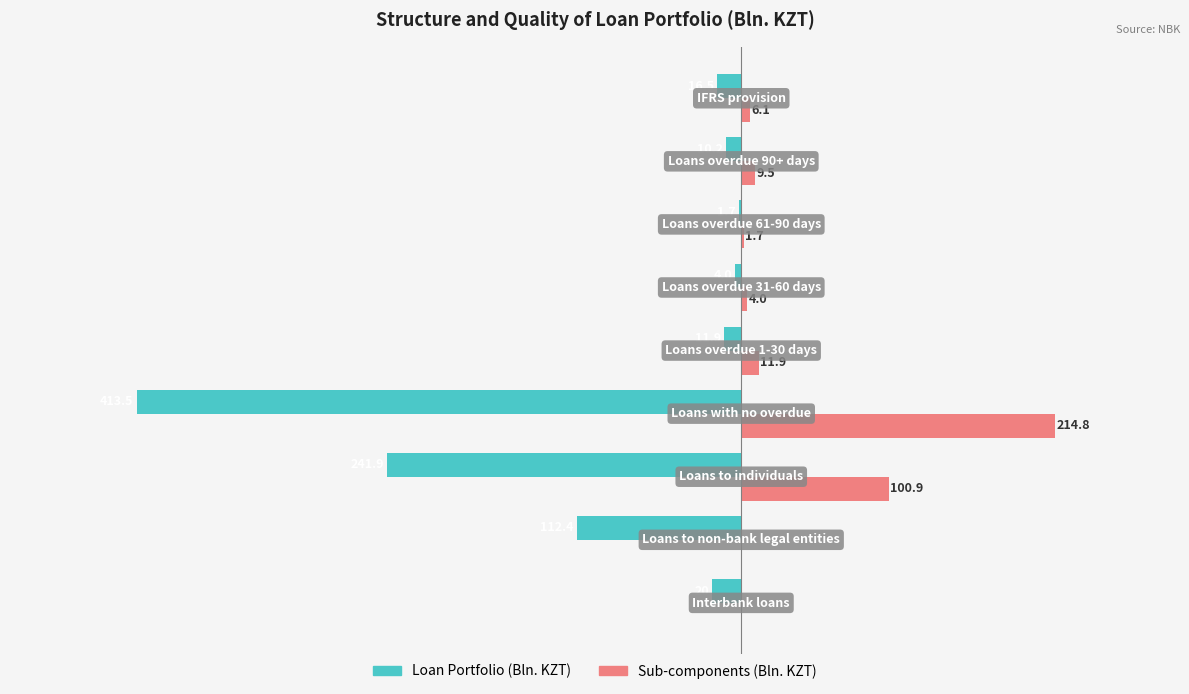

Which series has the largest total across all categories?

Sub-components (Bln. KZT)